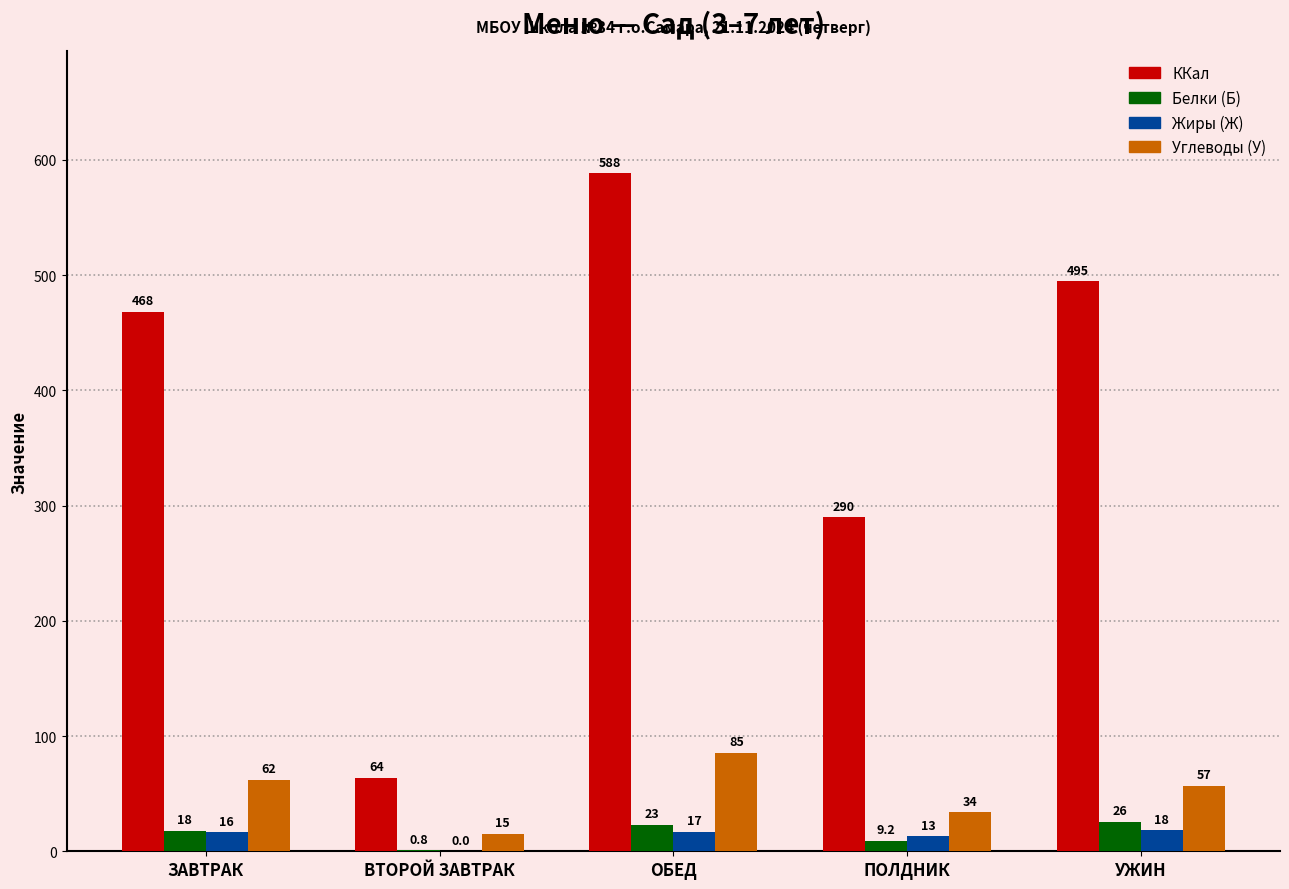

The value of ККал at ЗАВТРАК is 212.5. True or false?

False